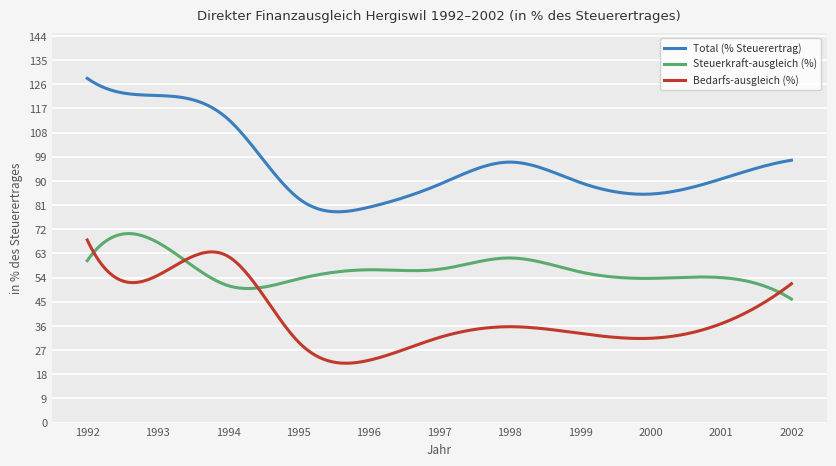

How many values in the Total (% Steuerertrag) series are below 90?

5